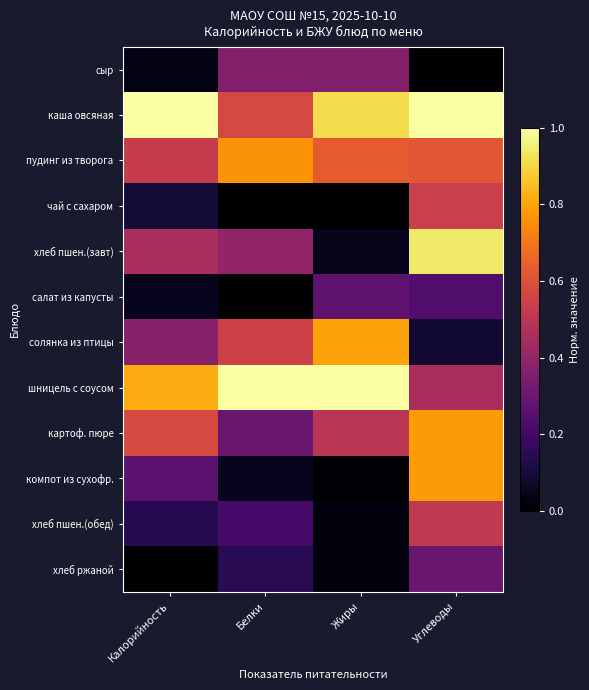

At which category is the sum across all series the highest?

Углеводы